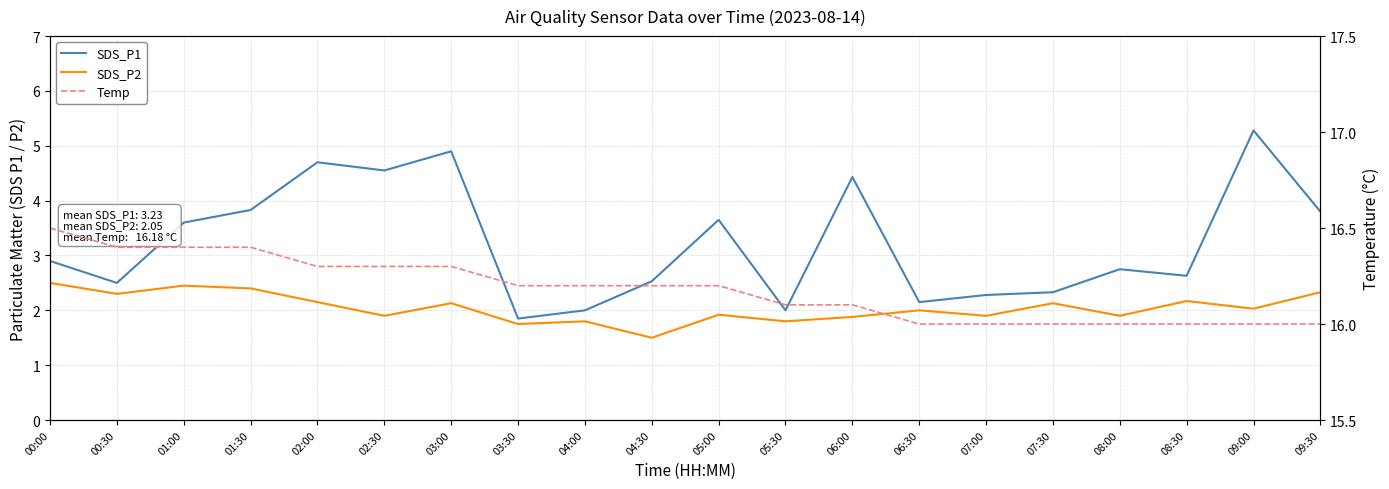

What is the value of the SDS_P1 point at the 13th from the left?

4.4